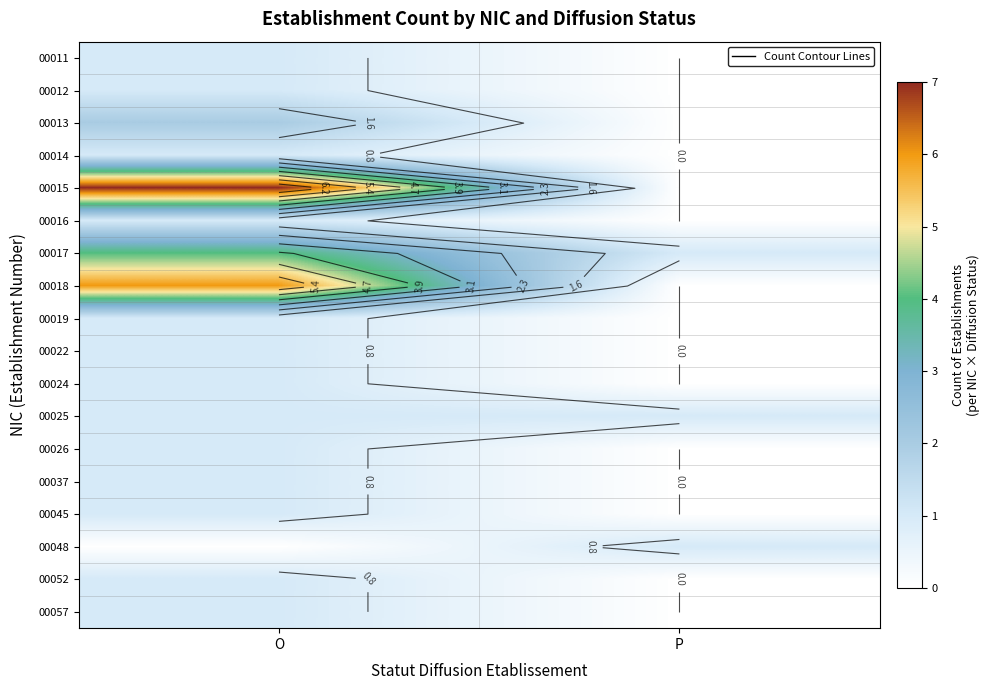

What value does the 00012 series have at O?

1